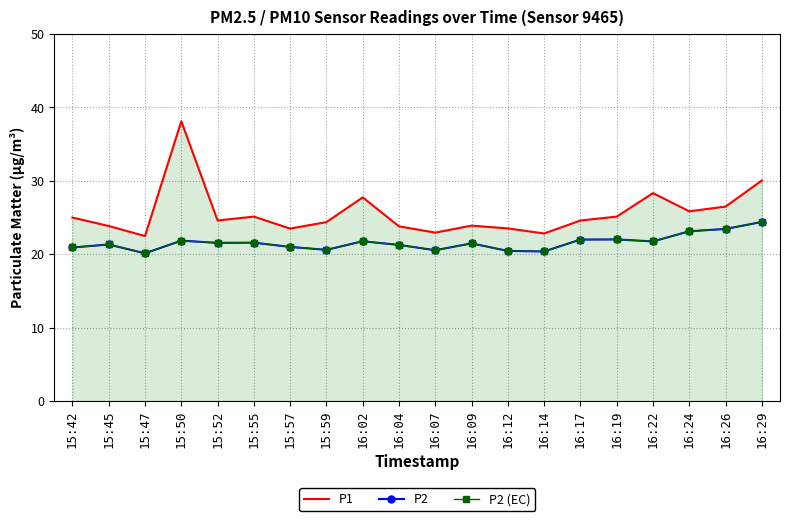

What is the sum of the P1 values at 15:50 and 15:57?

61.6